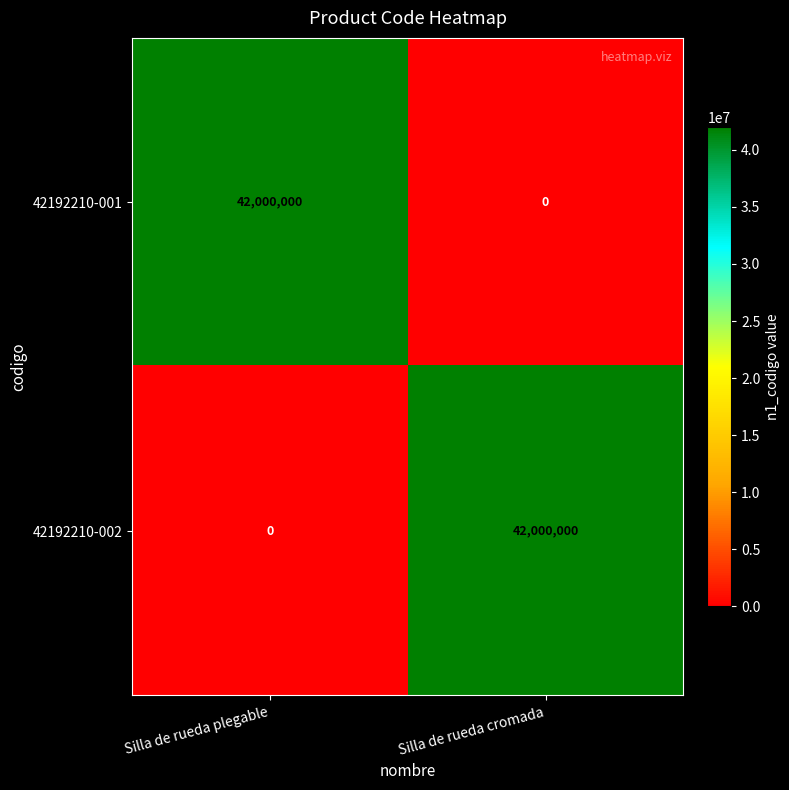

What value does the 42192210-002 series have at Silla de rueda cromada?

42000000